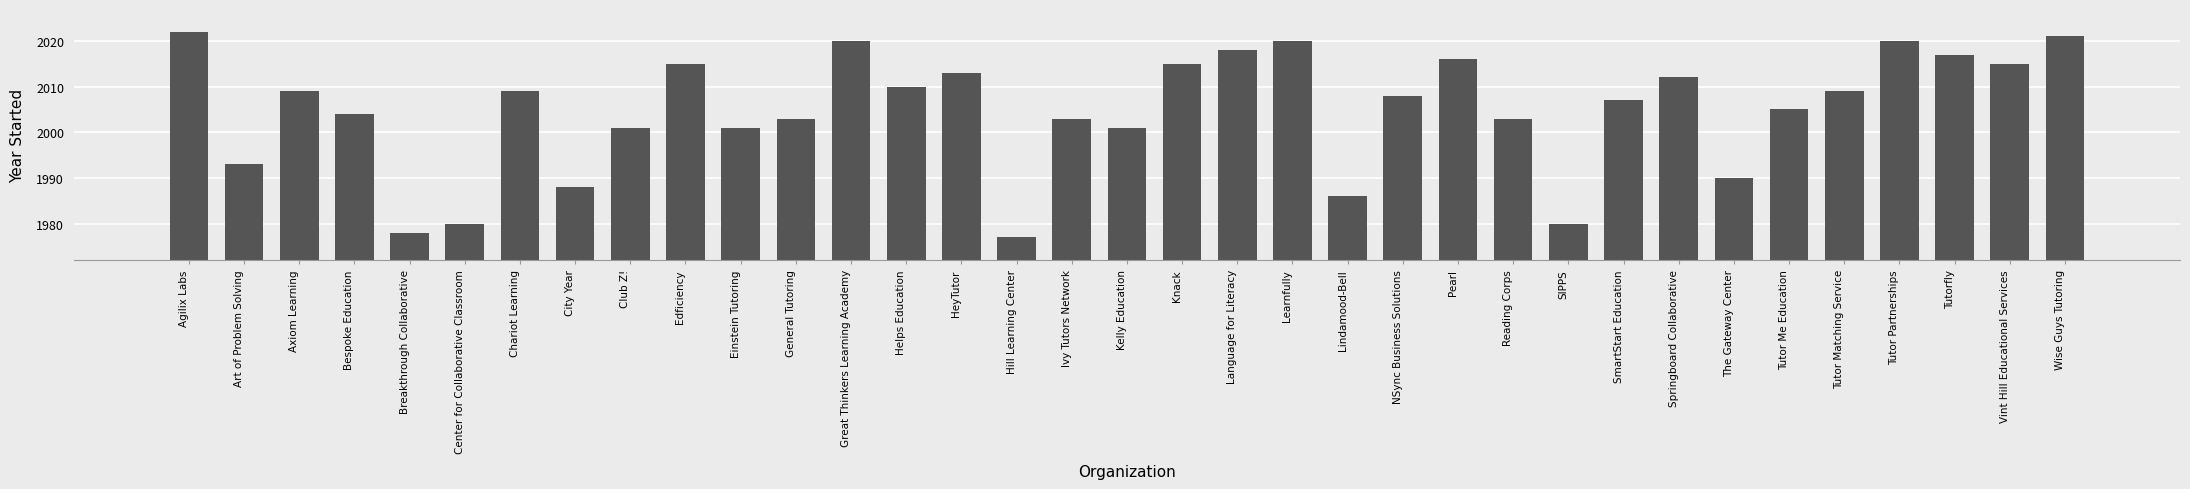

What position from the right is The Gateway Center?

7